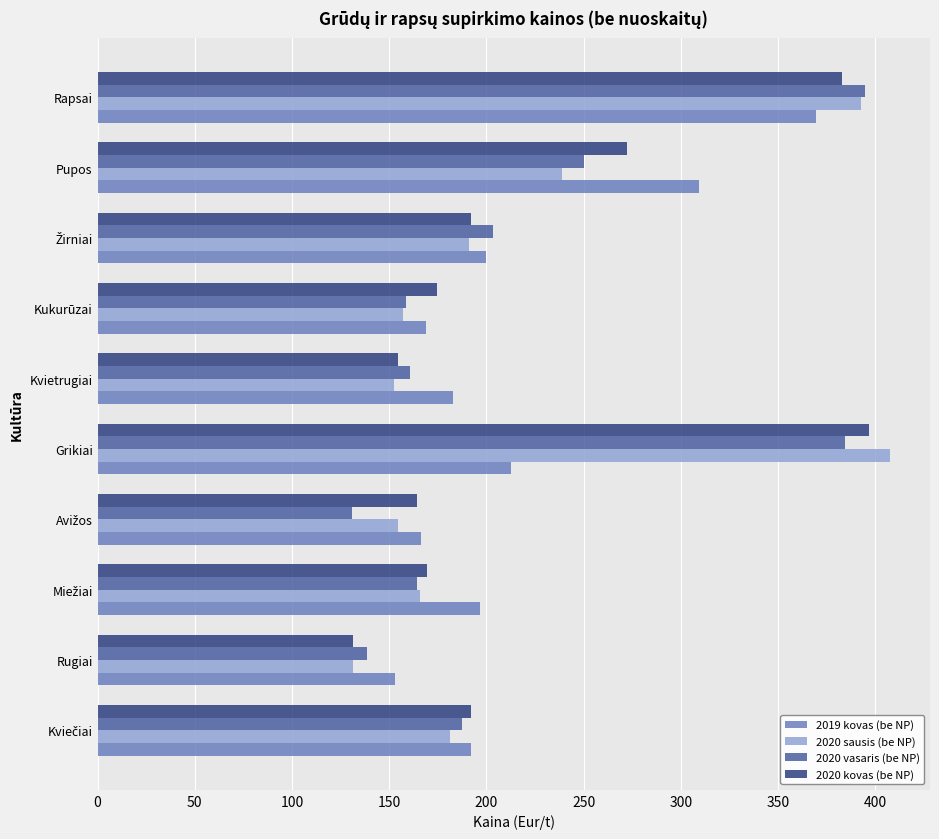

What is the sum of all 2020 sausis (be NP) values?

2173.1